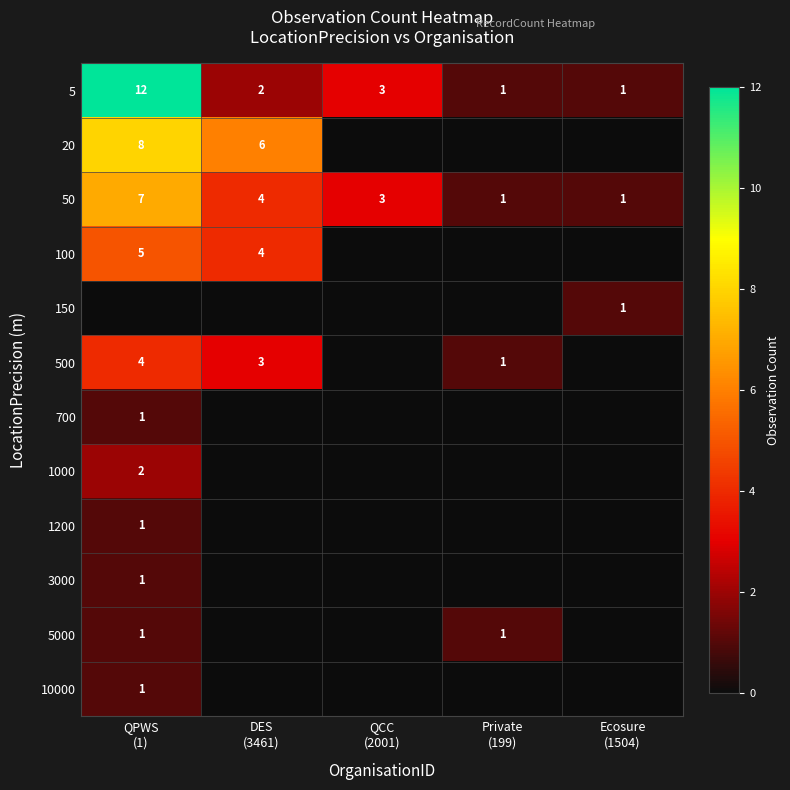

The value of 1200 at Private (199) is -1. True or false?

False